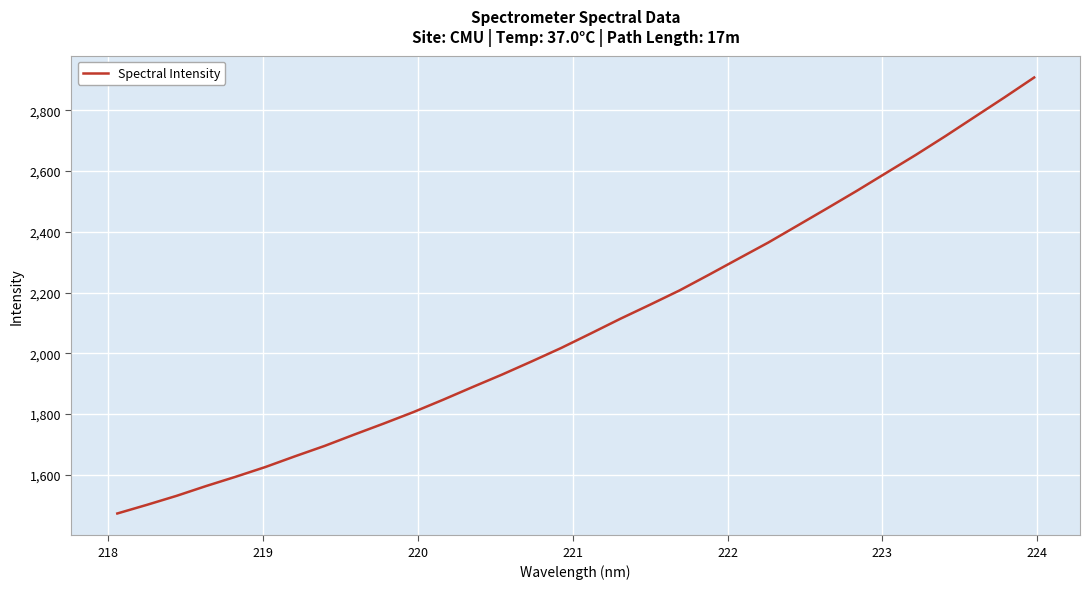

Reading right to left, extract all data points from this chart.

2908.2	2842.9	2779.2	2715.4	2653.7	2594.5	2535.2	2477.8	2421.2	2364.7	2312.0	2259.1	2207.1	2160.1	2113.9	2065.5	2017.8	1973.5	1930.2	1889.0	1847.0	1806.6	1768.9	1732.5	1695.2	1661.0	1625.8	1593.8	1563.2	1530.9	1501.3	1472.9